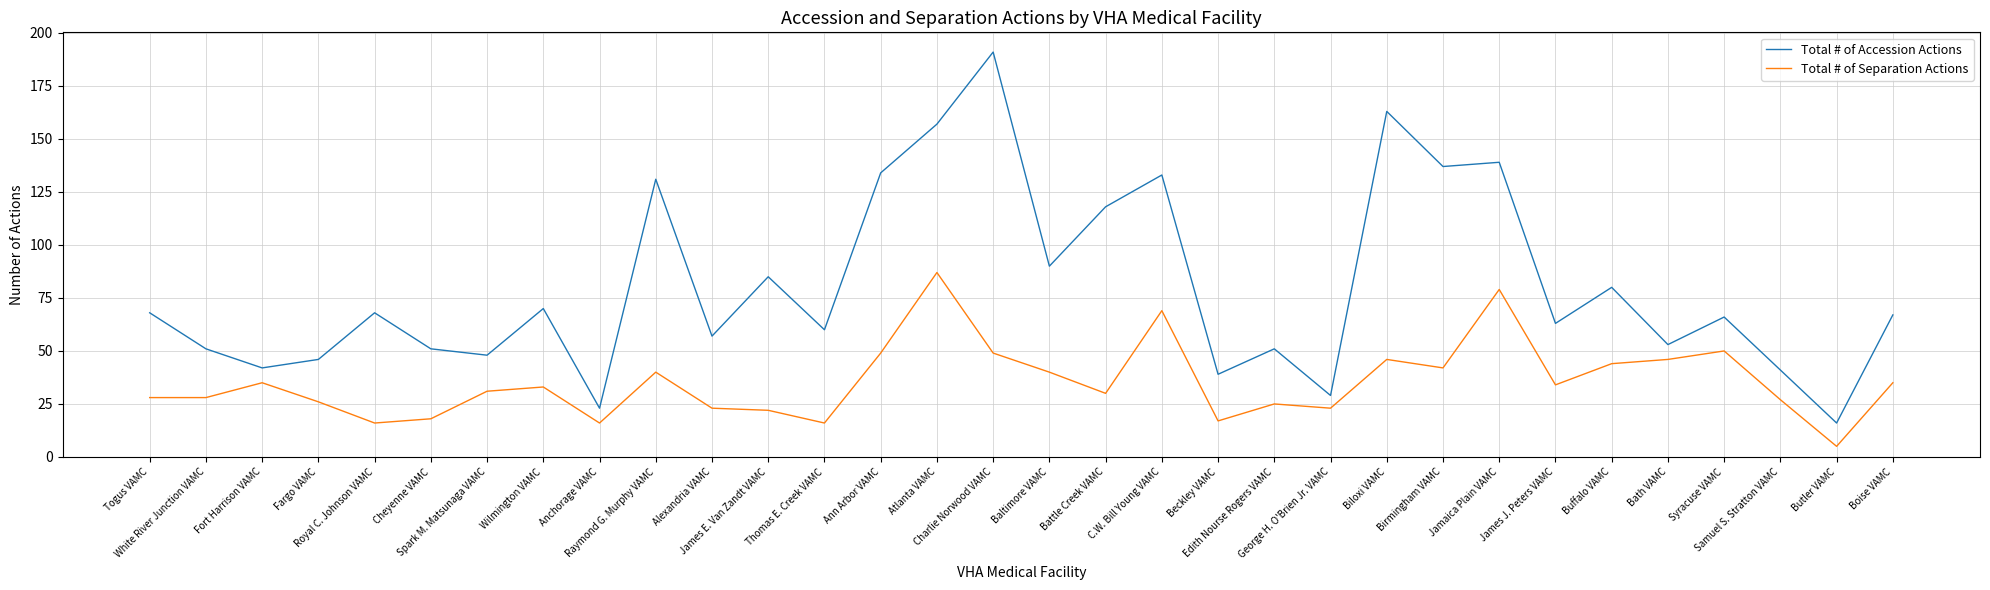

Does the chart display data point markers on the line(s)?

No